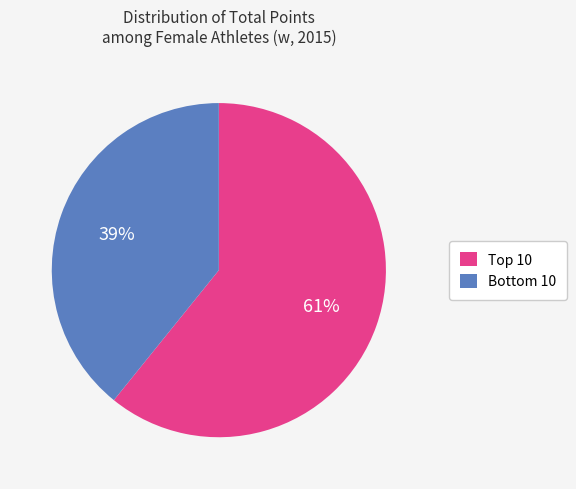

What is the largest slice in the pie chart?

Top 10